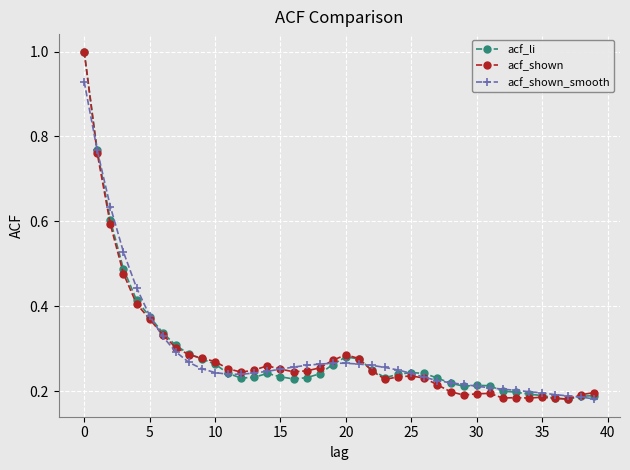

What is the greatest value displayed?

1.0